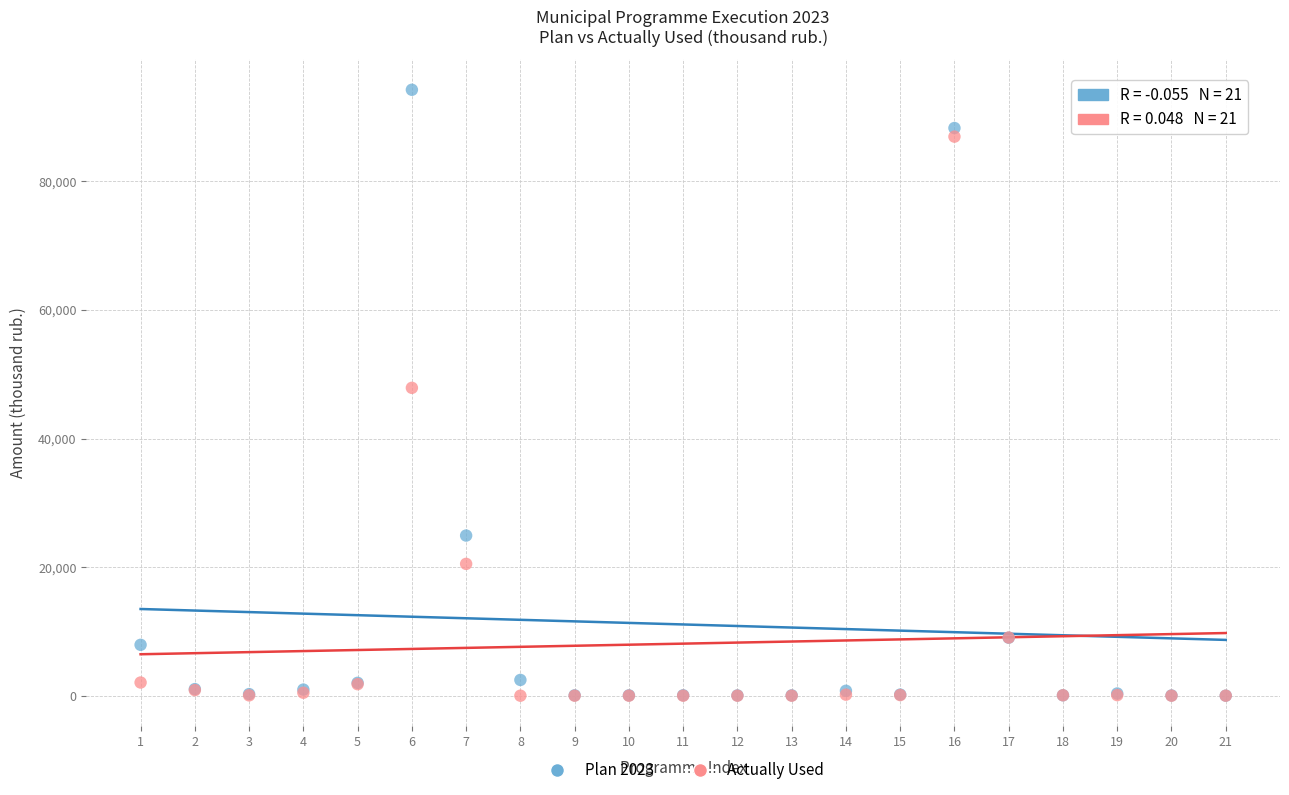

In the Actually Used series, what Y value is closest to 43474?

47878.4